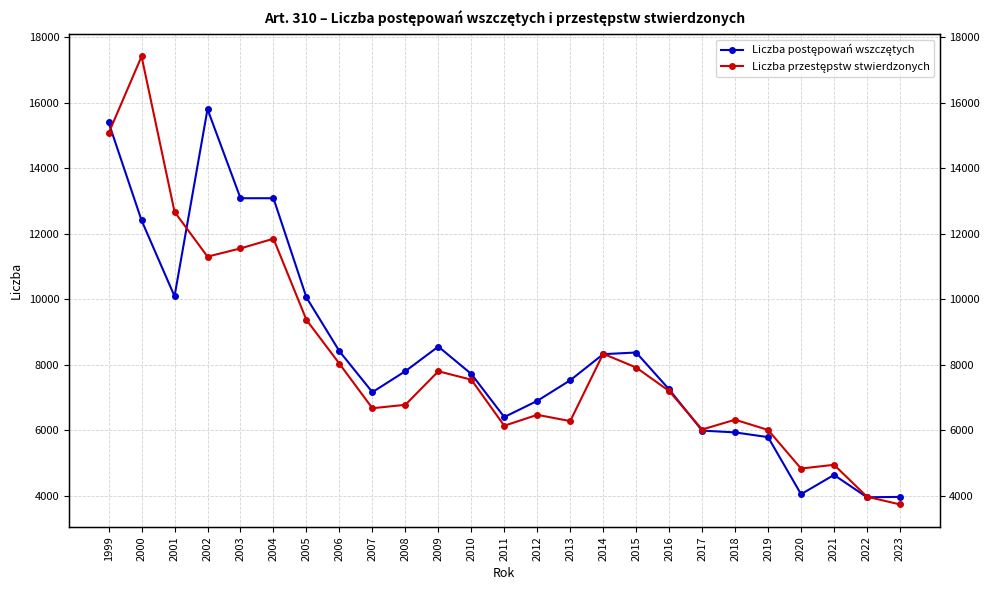

List the series in order of their peak value, highest first.

Liczba przestępstw stwierdzonych, Liczba postępowań wszczętych